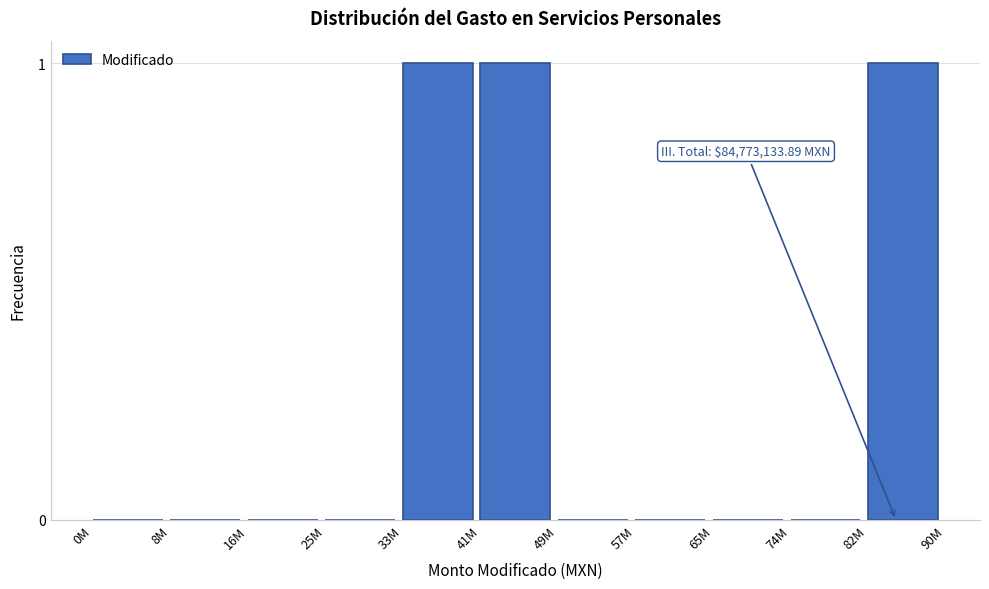

Reading left to right, list all the values displayed in this chart.

0M=0	8M=0	16M=0	25M=0	33M=1	41M=1	49M=0	57M=0	65M=0	74M=0	82M=1